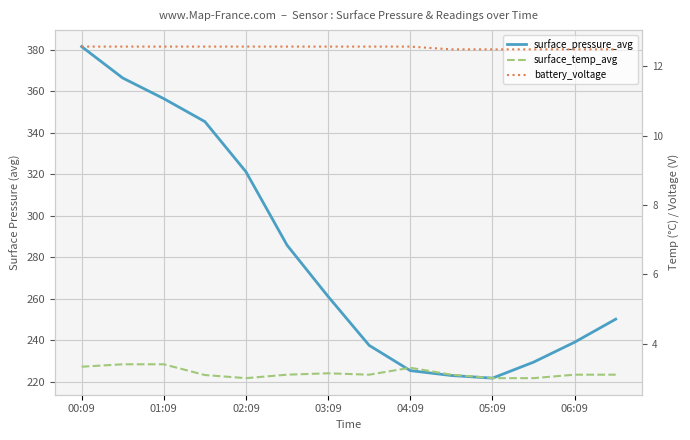

What is the greatest value displayed?

381.5